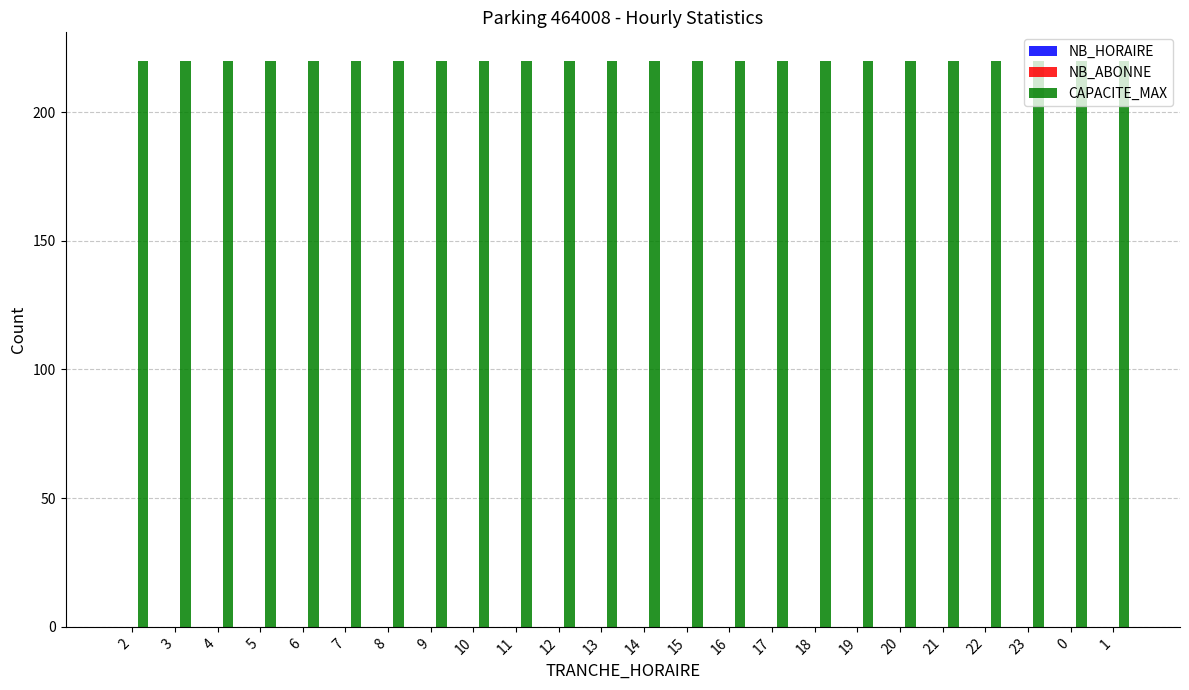

What are all the series names shown in the legend?

NB_HORAIRE, NB_ABONNE, CAPACITE_MAX